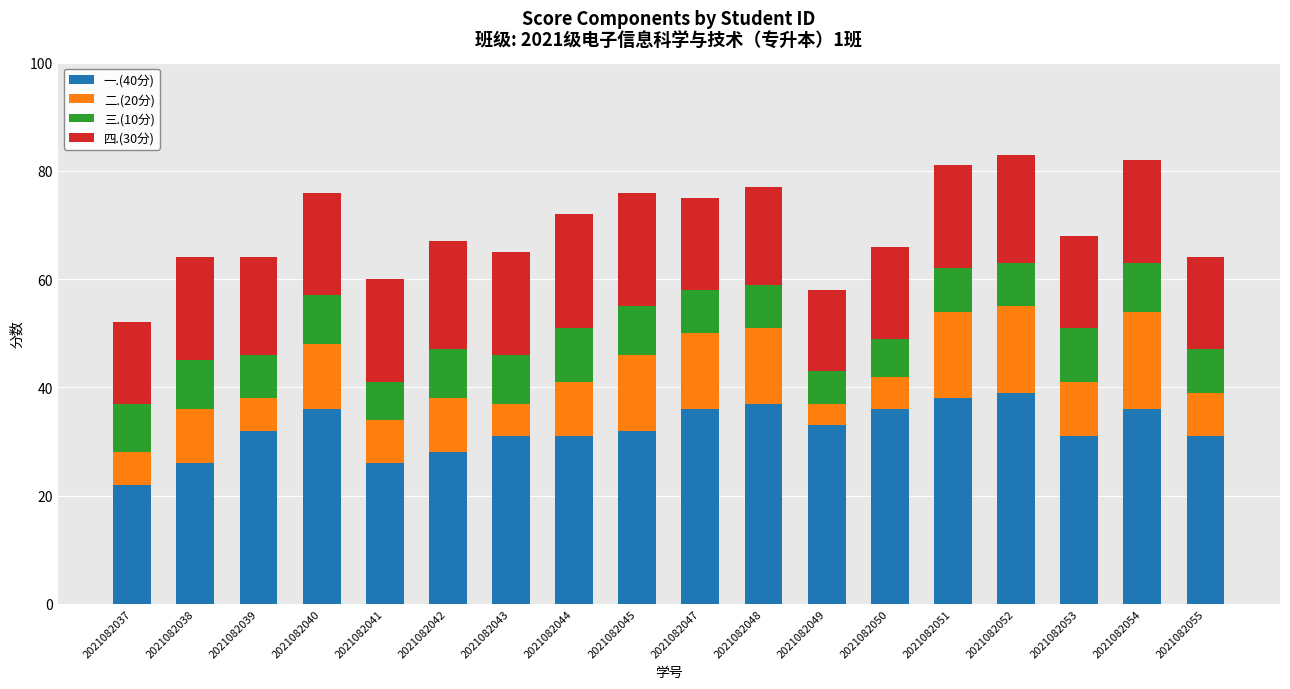

At which label does 一.(40分) reach its minimum?

2021082037